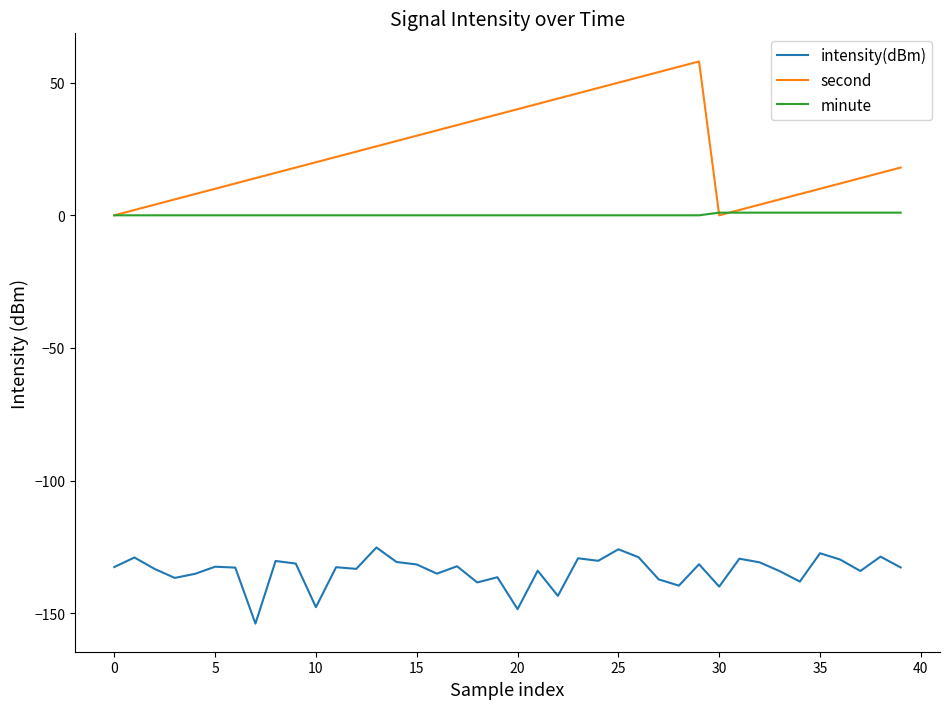

What is the maximum value shown in the chart?

58.0